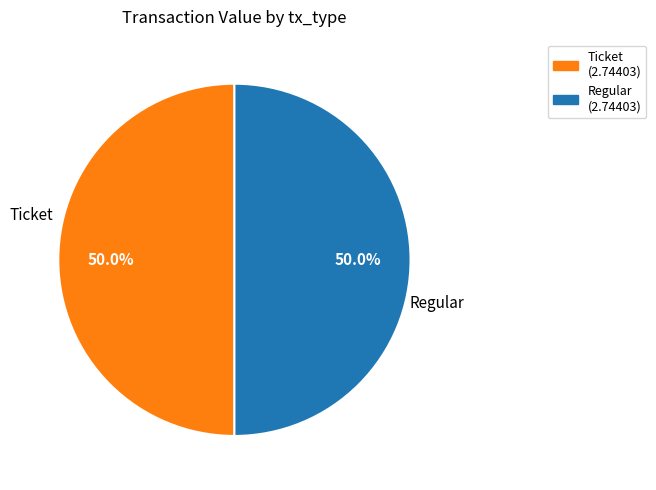

Do Regular (2.74403) and Ticket (2.74403) together represent more than half of the pie?

Yes